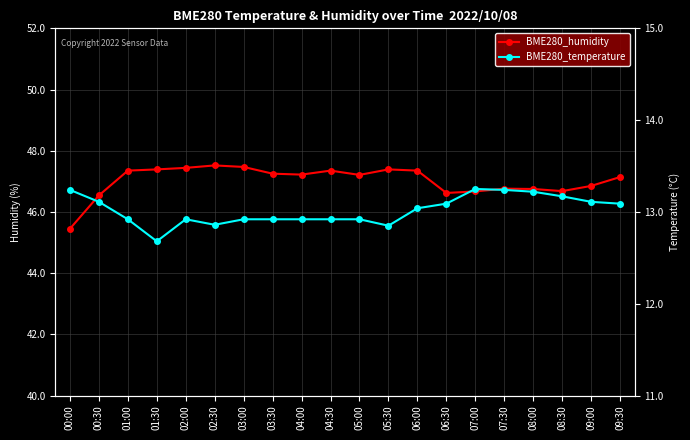

Which category has the highest value in the BME280_humidity series?

02:30